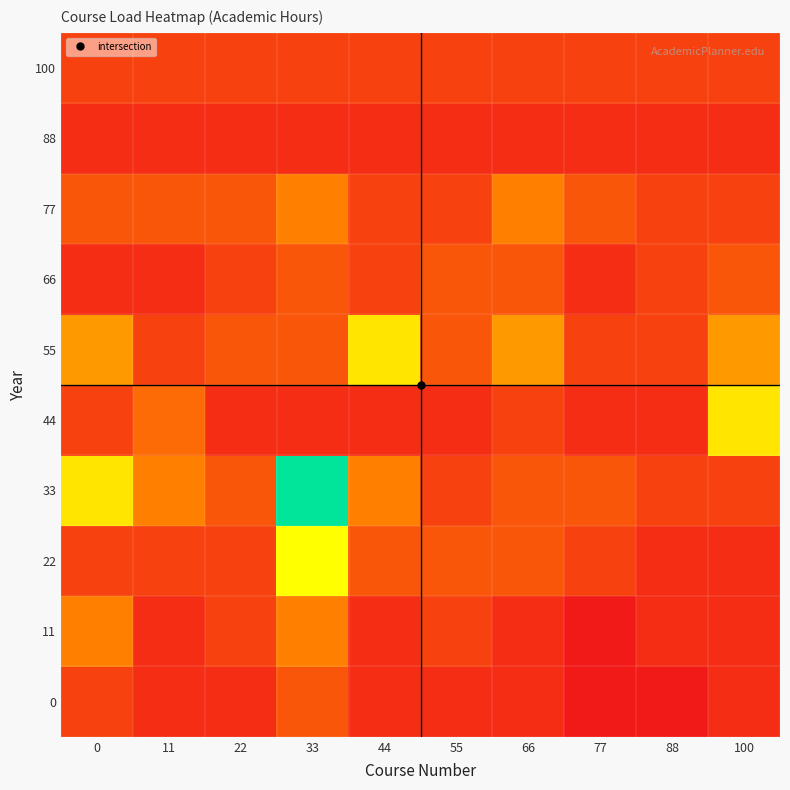

Reading left to right, extract all data points from this chart.

0: 0=72	11=36	22=36	33=108	44=36	55=36	66=36	77=0	88=0	100=36
11: 0=180	11=36	22=72	33=180	44=36	55=72	66=36	77=0	88=36	100=36
22: 0=72	11=72	22=72	33=360	44=108	55=108	66=108	77=72	88=36	100=36
33: 0=324	11=180	22=108	33=540	44=180	55=72	66=108	77=108	88=72	100=72
44: 0=72	11=144	22=36	33=36	44=36	55=36	66=72	77=36	88=36	100=324
55: 0=216	11=72	22=108	33=108	44=324	55=108	66=216	77=72	88=72	100=216
66: 0=36	11=36	22=72	33=108	44=72	55=108	66=108	77=36	88=72	100=108
77: 0=108	11=108	22=108	33=180	44=72	55=72	66=180	77=108	88=72	100=72
88: 0=36	11=36	22=36	33=36	44=36	55=36	66=36	77=36	88=36	100=36
100: 0=72	11=72	22=72	33=72	44=72	55=72	66=72	77=72	88=72	100=72